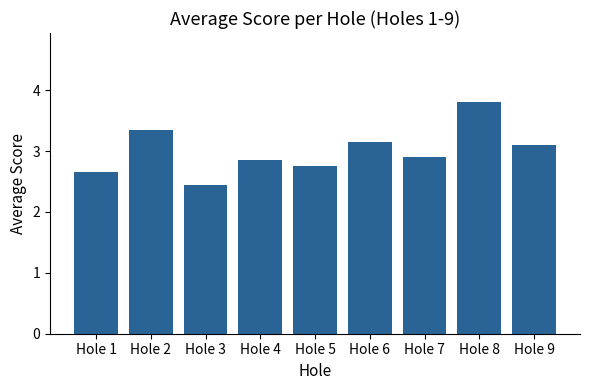

Which has a higher value, Hole 9 or Hole 6?

Hole 6